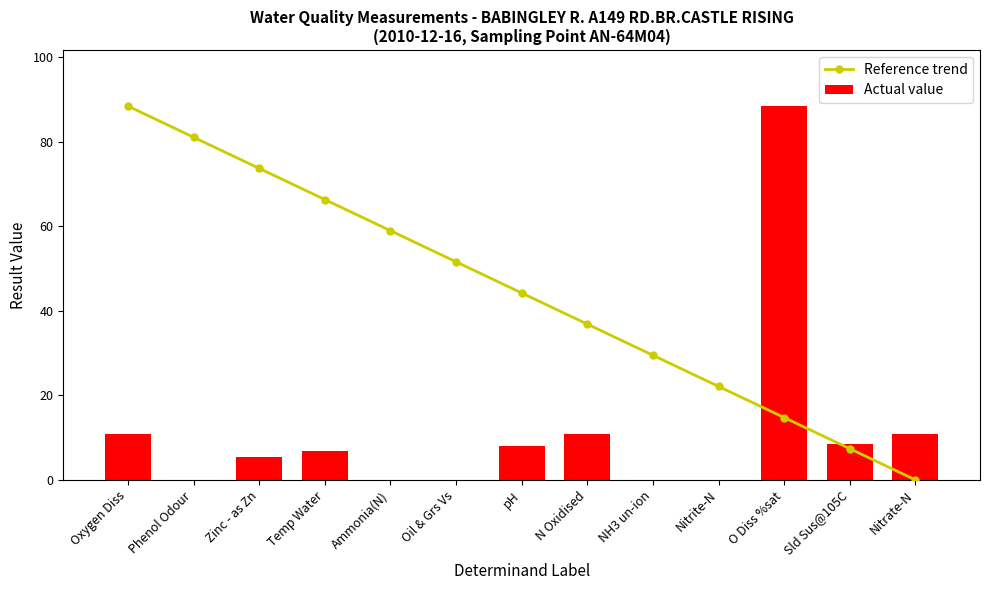

What is the total value across all series at Nitrite-N?

22.1